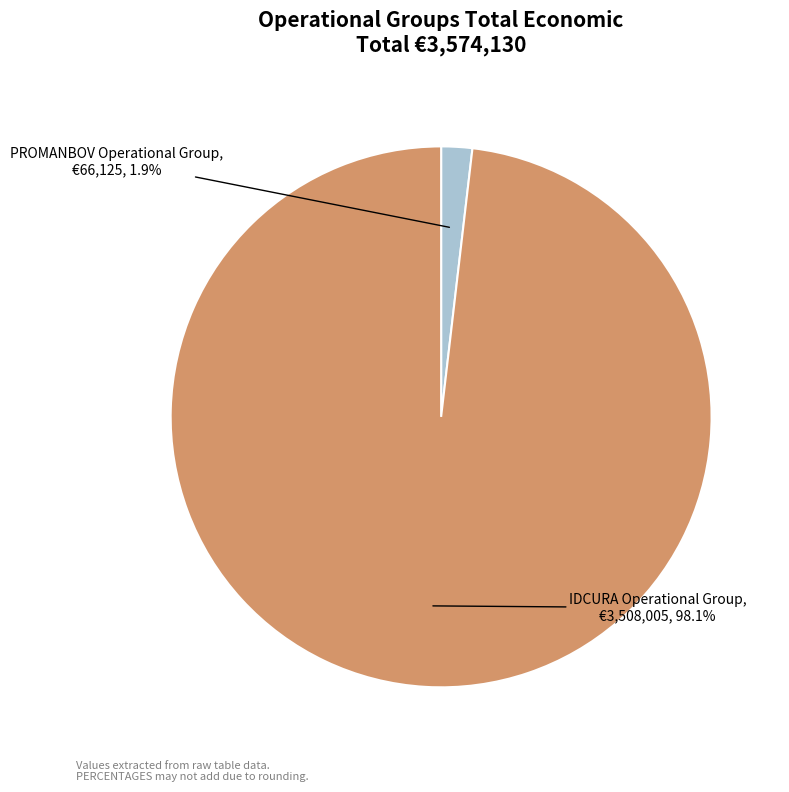

Rank the categories by value from lowest to highest.

PROMANBOV Operational Group, IDCURA Operational Group